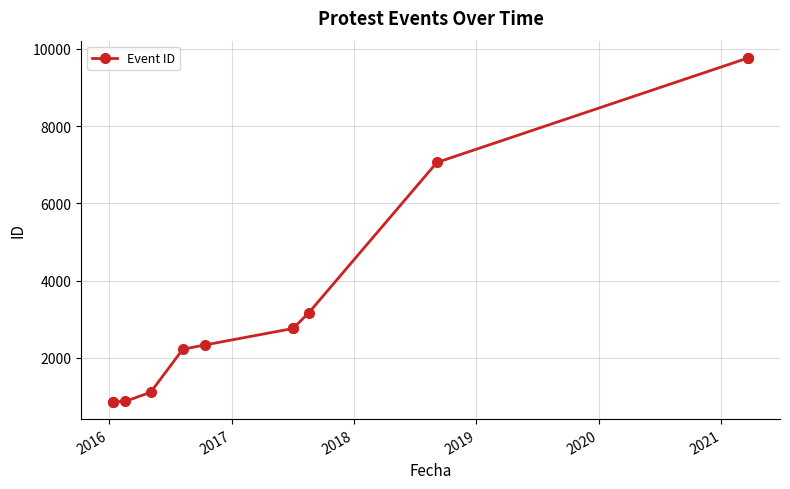

True or false: the data has more than 0 interior local peaks.

False